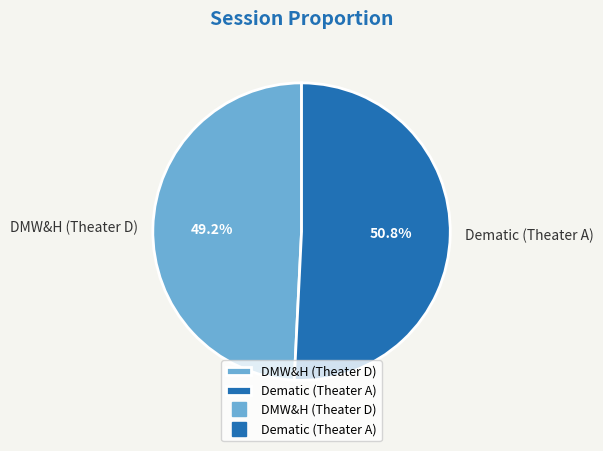

Does DMW&H (Theater D) account for over 50% of the chart?

No